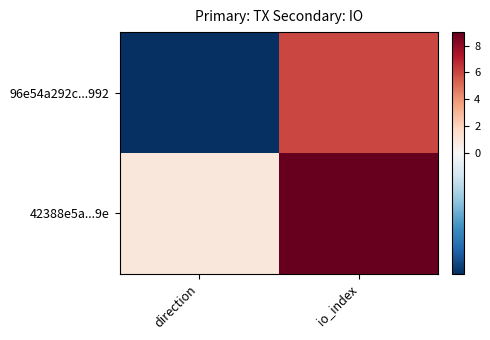

How many data points does each series have?

2